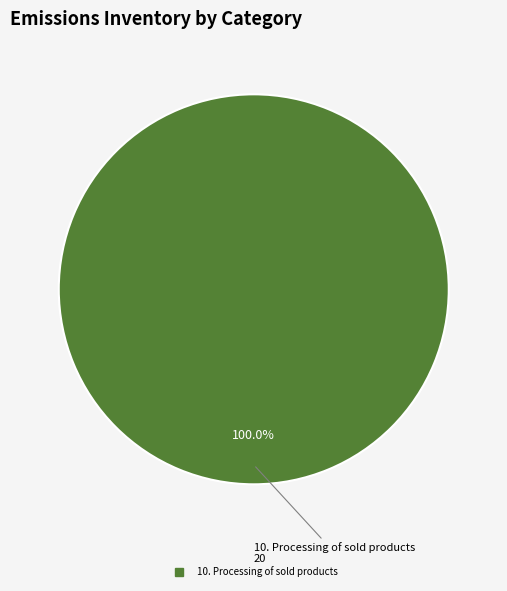

Is there any slice that represents more than half of the pie?

Yes